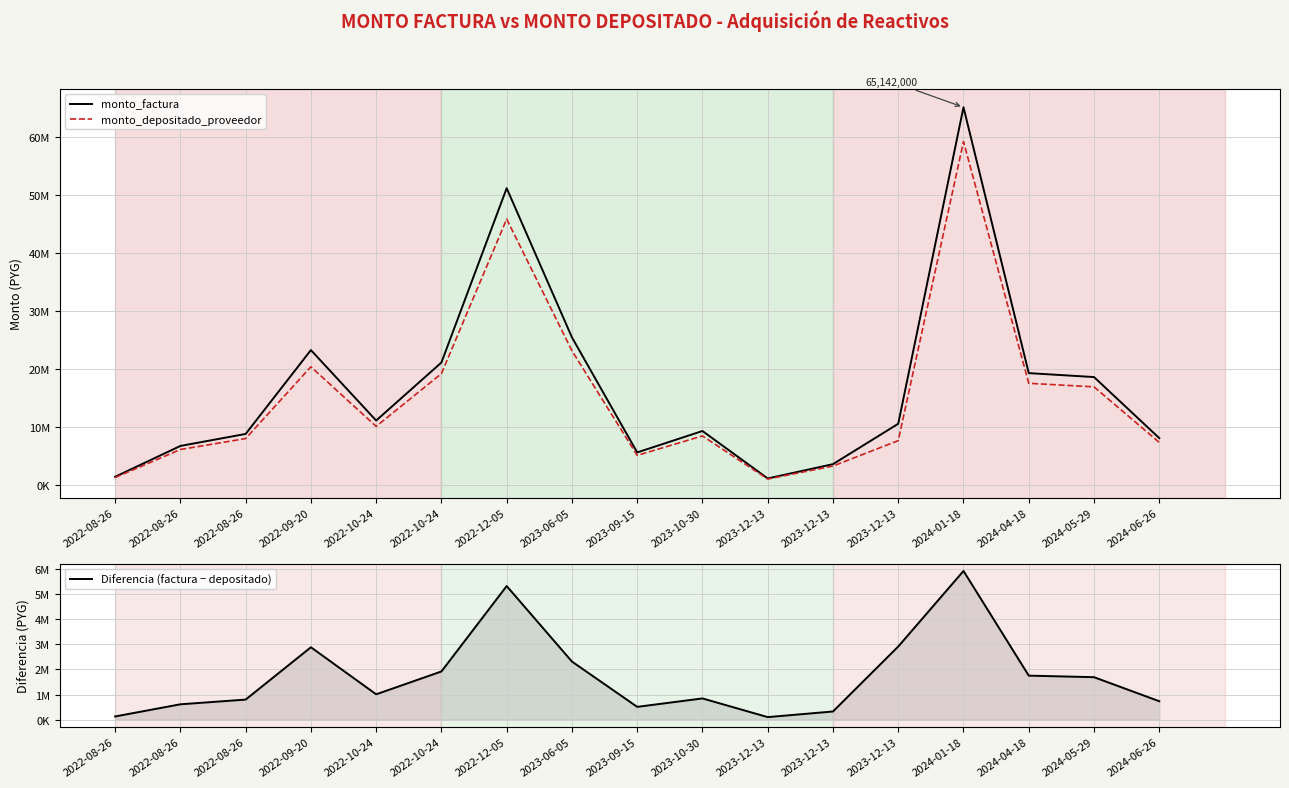

True or false: monto_depositado_proveedor has a value of 377464 at 2023-12-13.

False